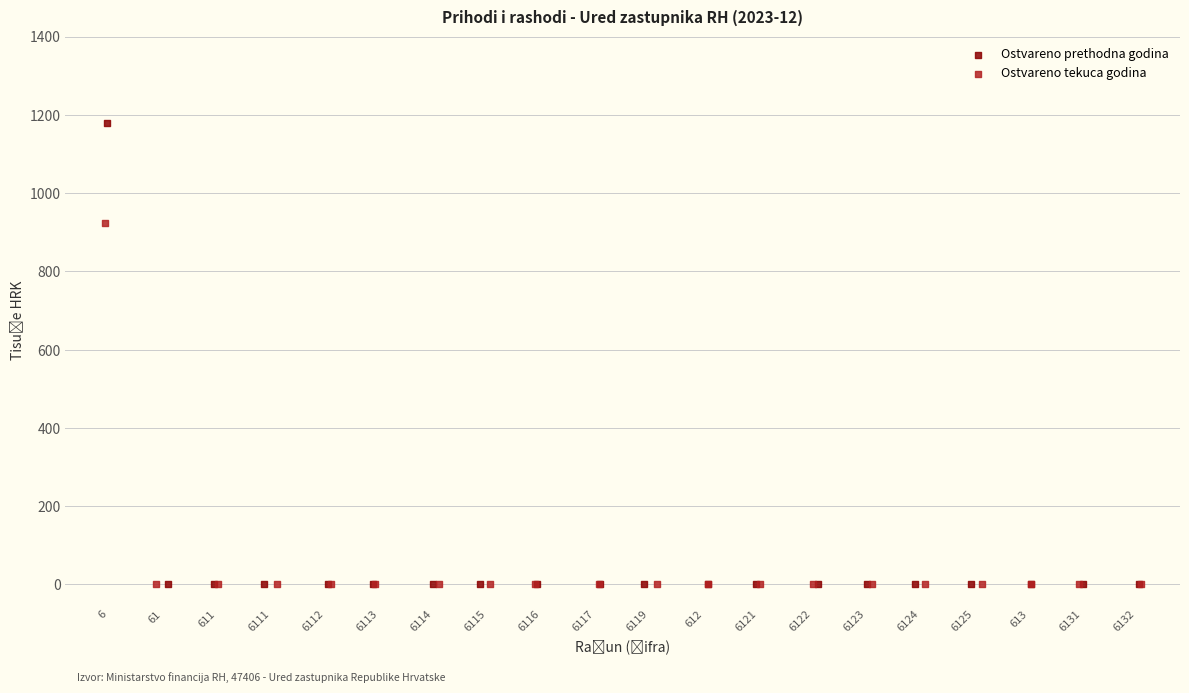

What are all the series names shown in the legend?

Ostvareno prethodna godina, Ostvareno tekuca godina